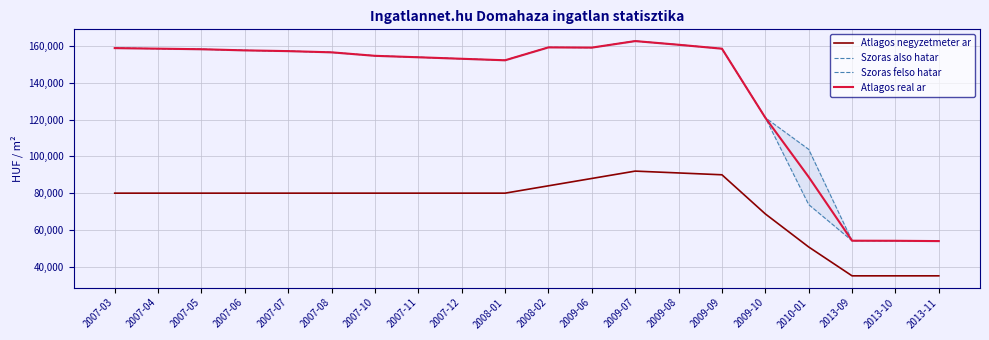

Which series has the largest total across all categories?

Szoras felso hatar